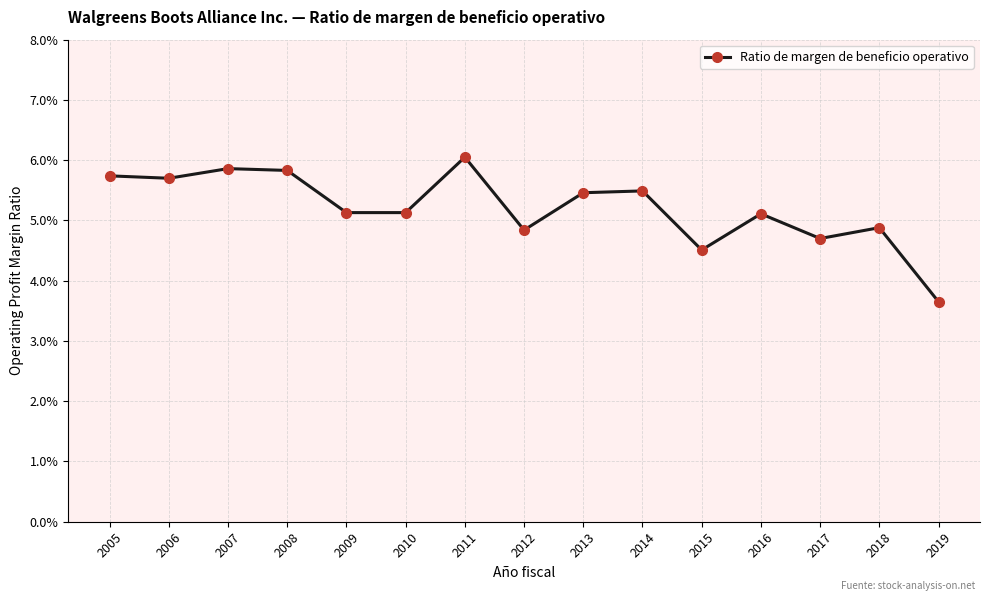

Reading right to left, transcribe all the data shown in this chart.

0.0	0.0	0.0	0.1	0.0	0.1	0.1	0.0	0.1	0.1	0.1	0.1	0.1	0.1	0.1